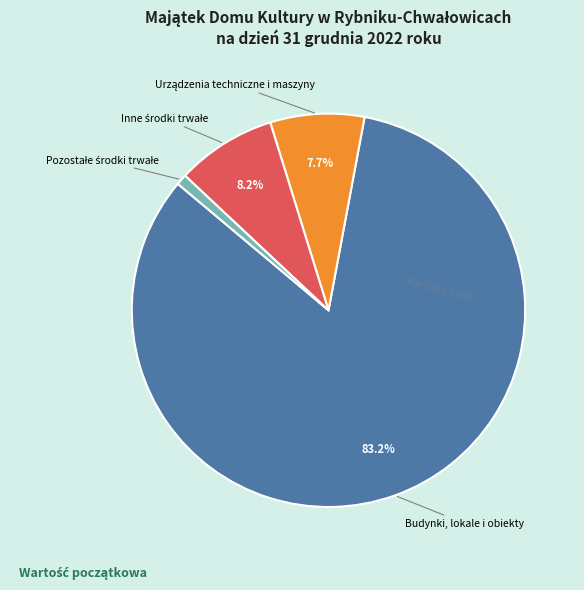

How many slices are in this pie chart?

4